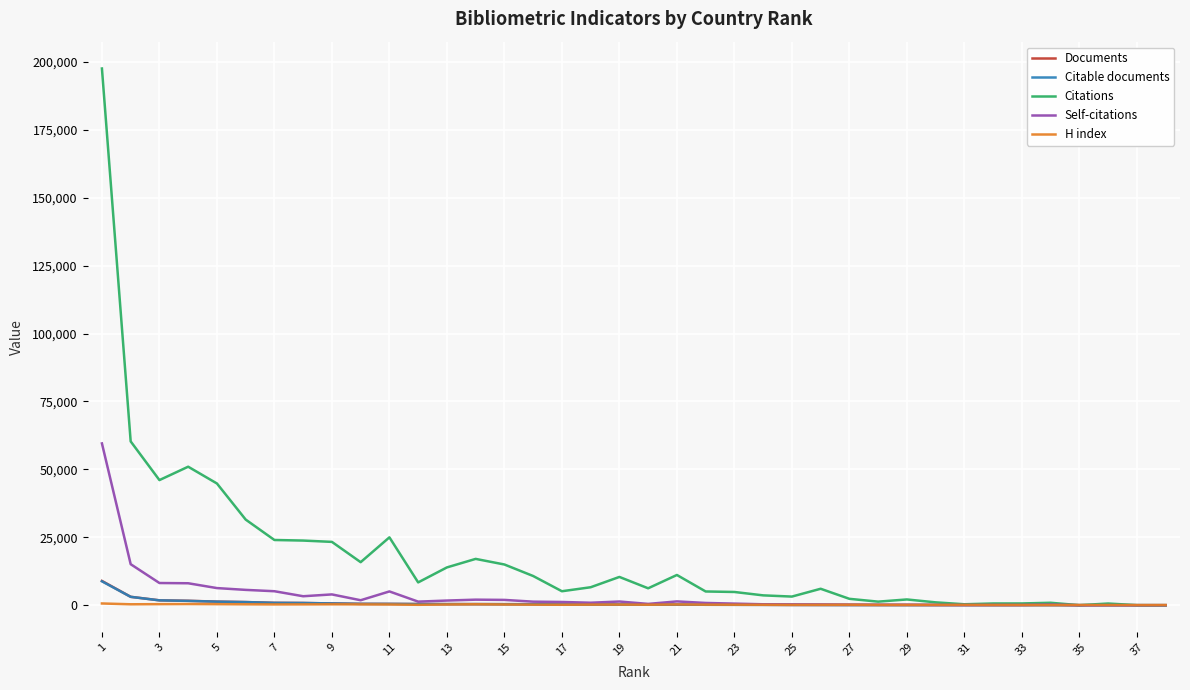

At how many categories does at least one series exceed 69026?

1